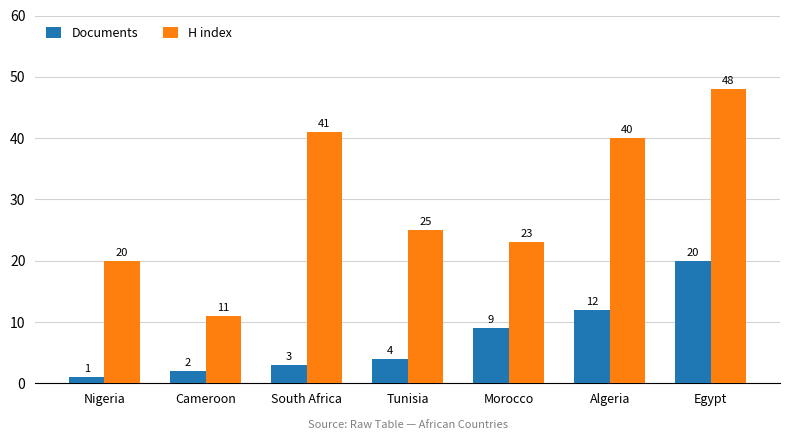

How many distinct data groups are displayed?

2